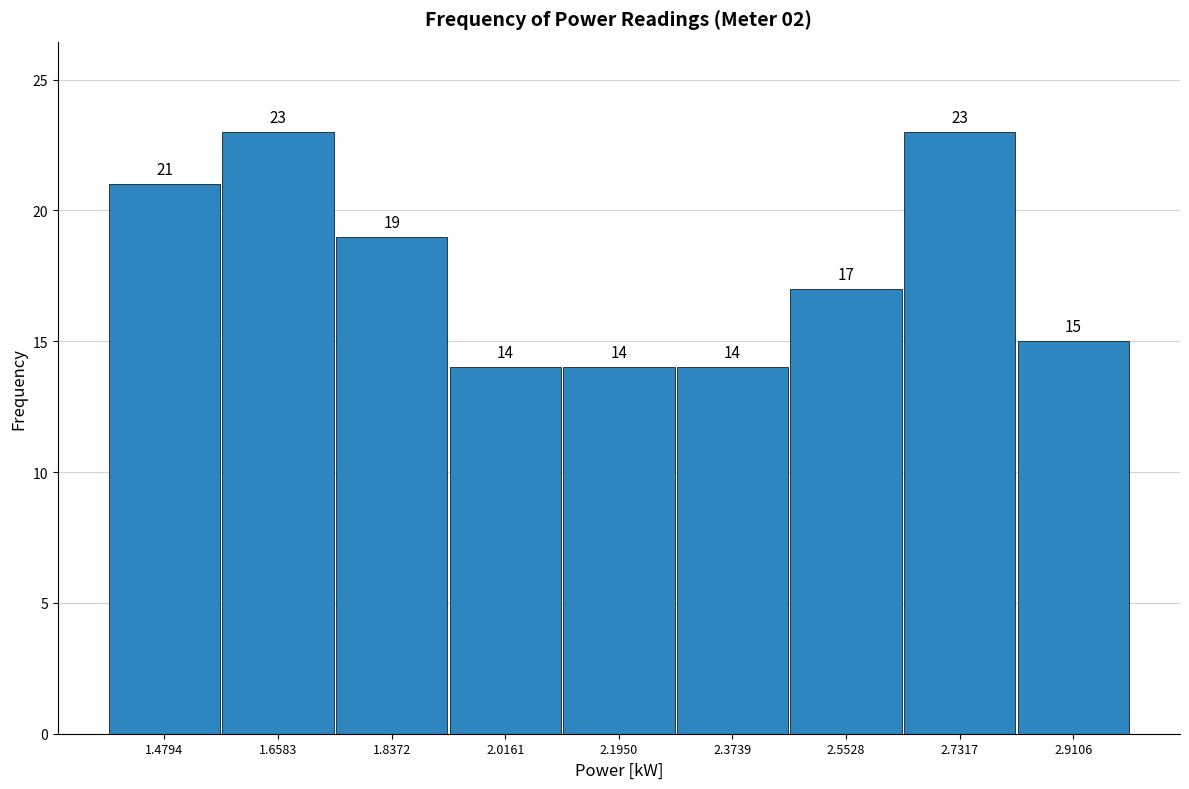

What is the height of the bar covering 2.46 to 2.64 on the x-axis? The bar edges are not printed on the chart, so give them approximately, as read against the axis.

17